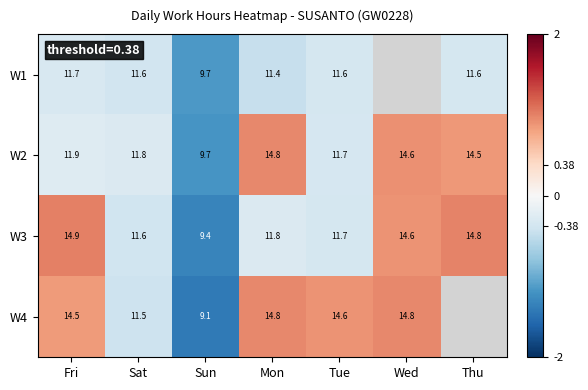

What is the difference between the highest and lowest values at Mon?

3.4